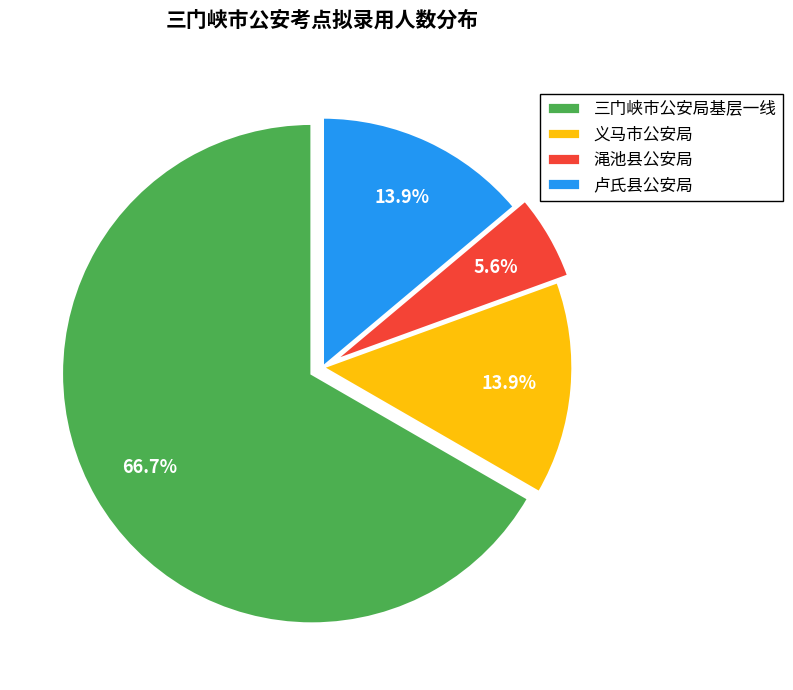

Is there any slice that represents more than half of the pie?

Yes